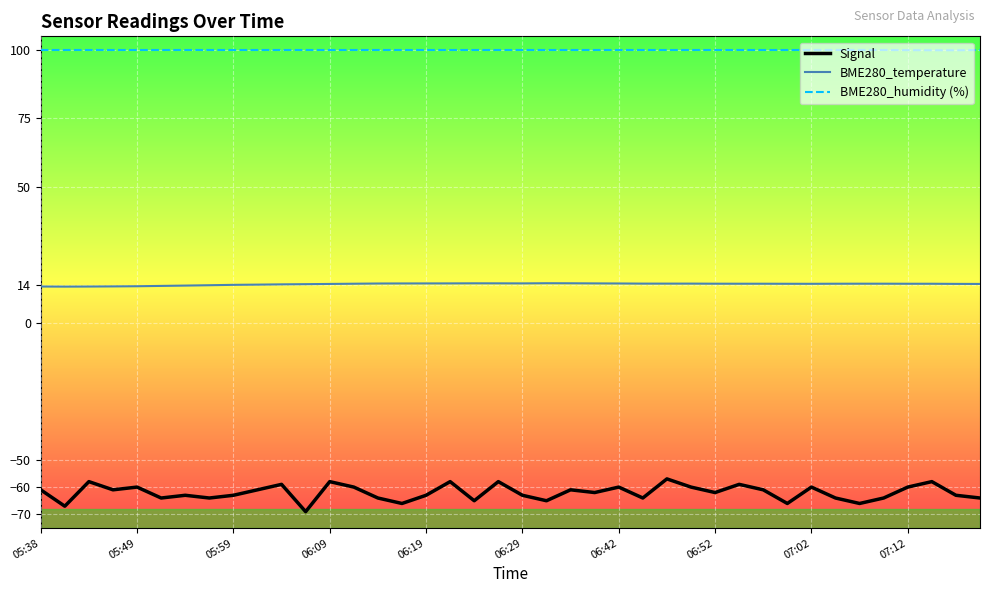

Which series has the largest range (max minus min)?

Signal